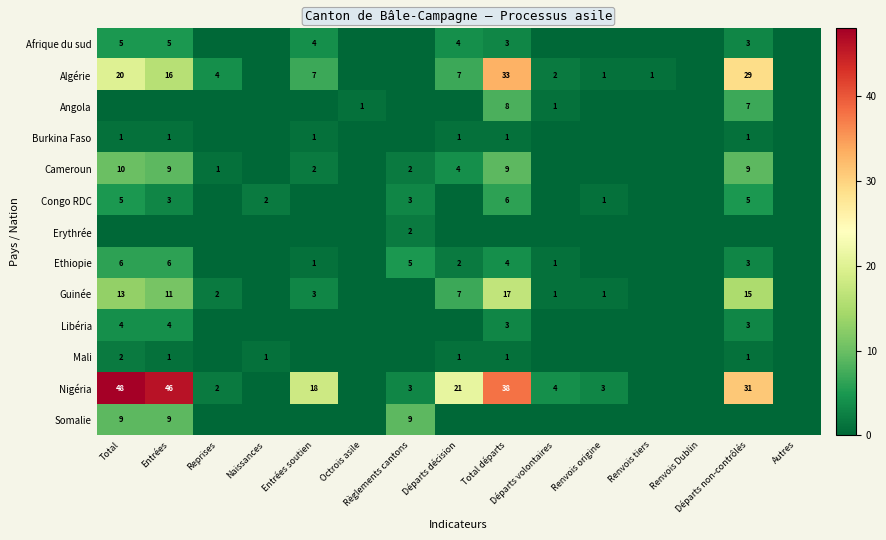

Count the number of categories in the chart.

15